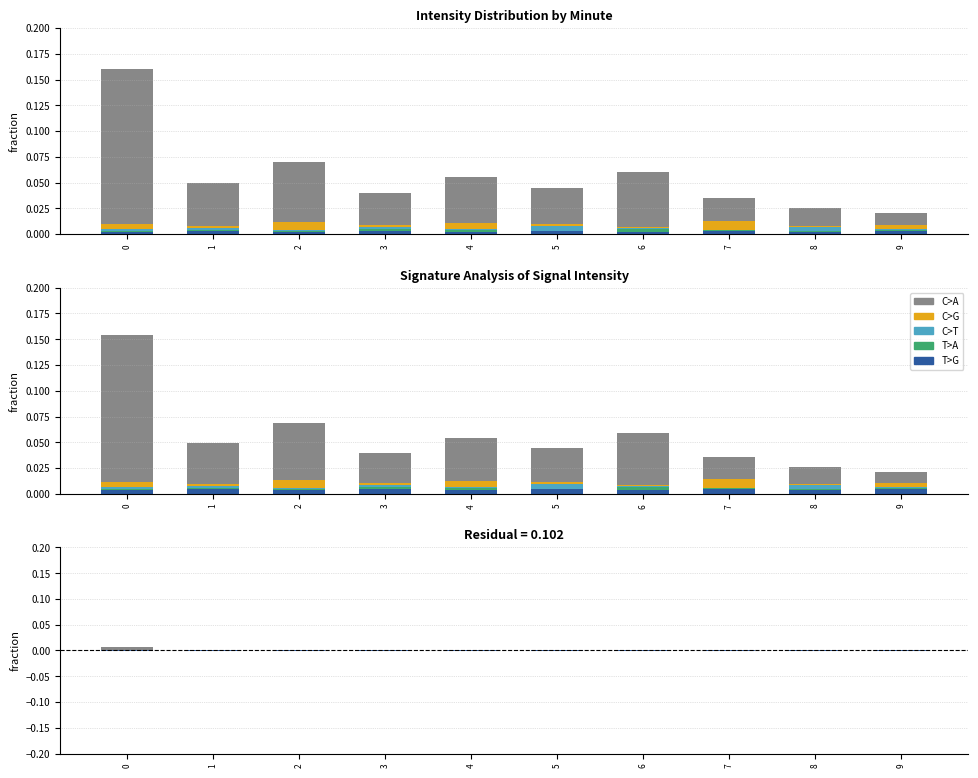

Where is T>A nearest to the value 0?

3